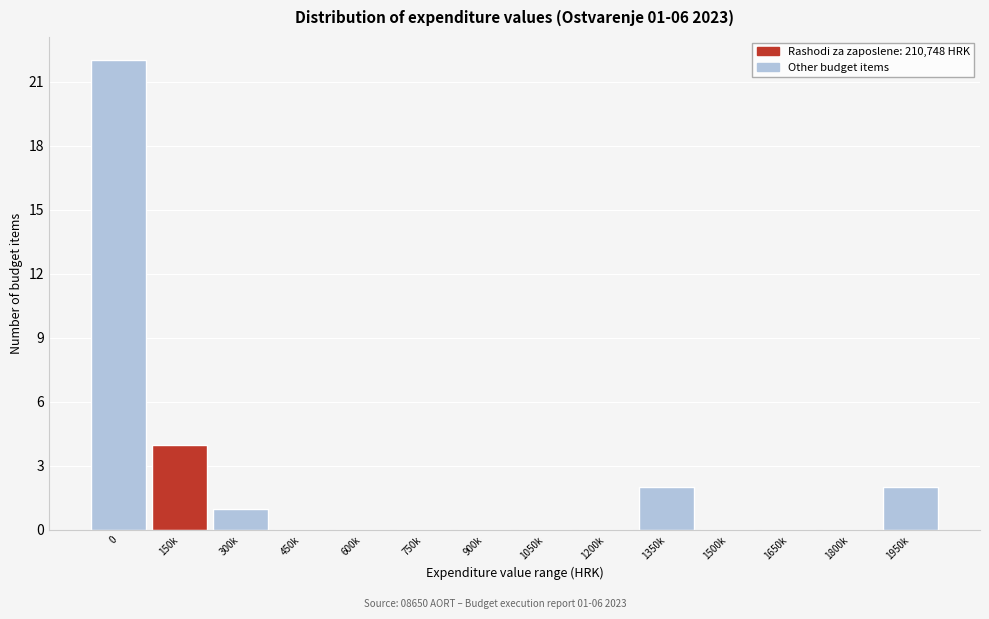

Reading right to left, what are all the values shown in this chart?

1950k=2	1800k=0	1650k=0	1500k=0	1350k=2	1200k=0	1050k=0	900k=0	750k=0	600k=0	450k=0	300k=1	150k=4	0=22